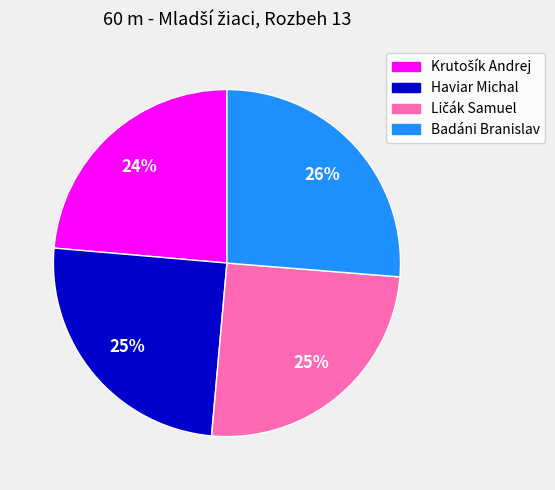

How many slices are in this pie chart?

4